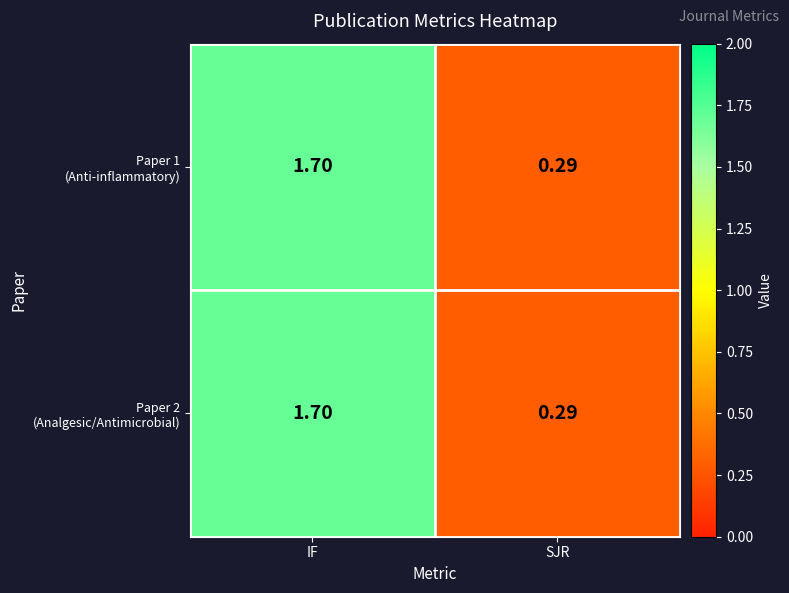

Which category has the highest value across all series?

IF